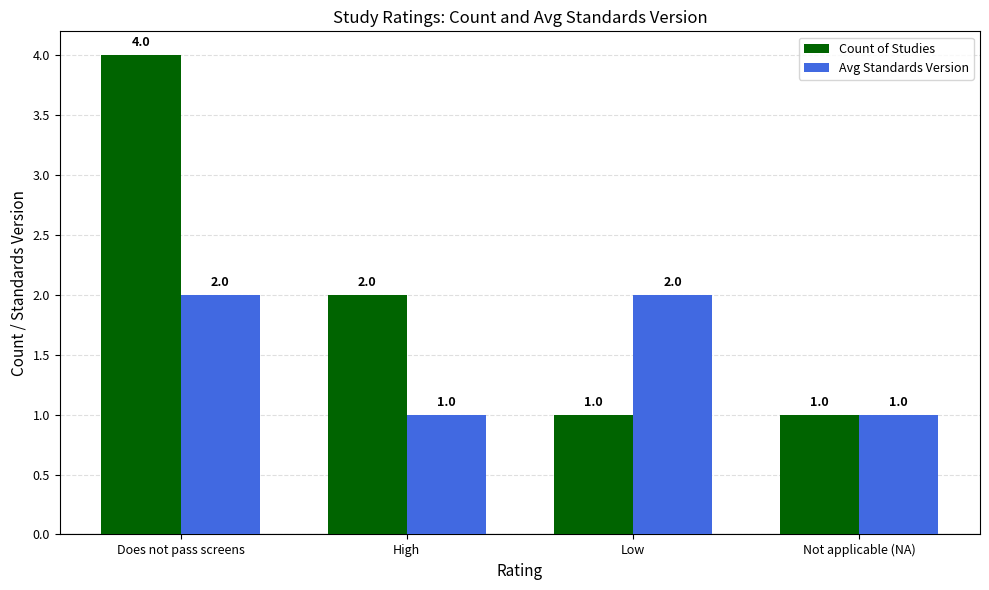

Where is Count of Studies nearest to the value 2?

High